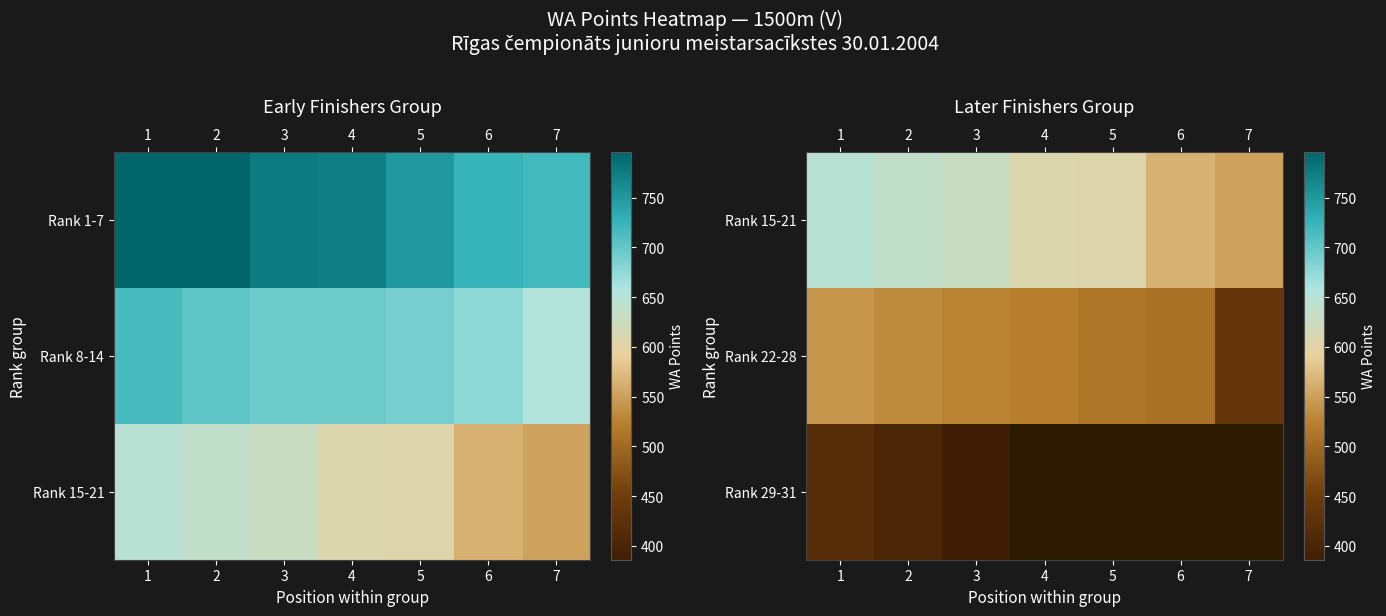

True or false: Rank 22-28 has a value of 436.0 at 7.

True